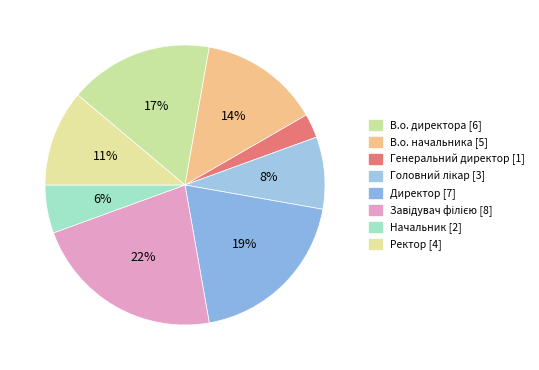

Combined, do Генеральний директор and В.о. директора account for over 50%?

No